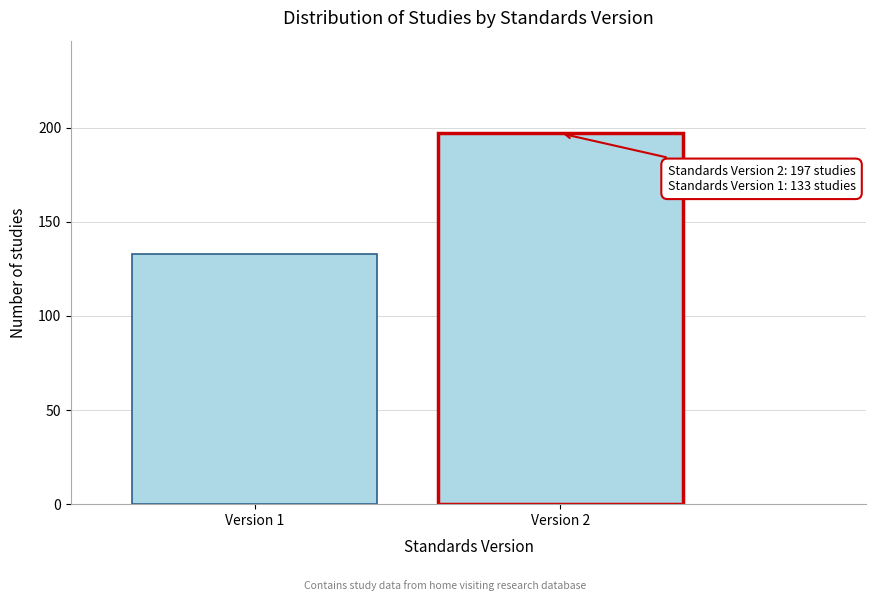

Reading right to left, list all the values displayed in this chart.

197	133